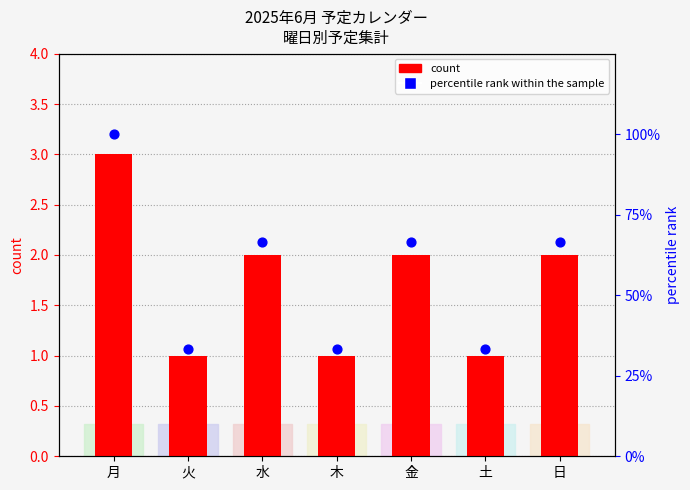

Which series contains the highest Y value?

percentile rank within the sample